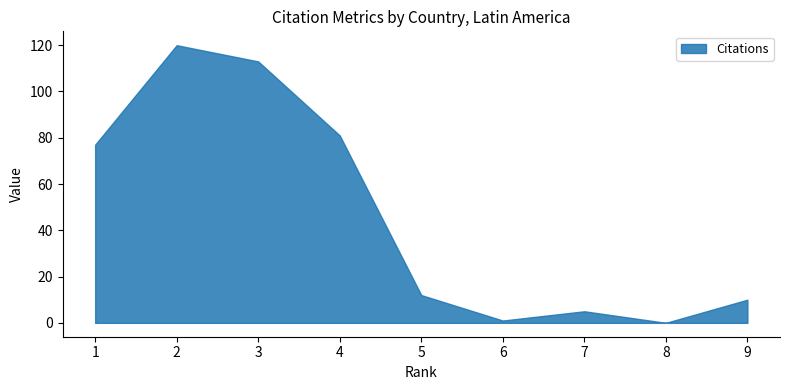

What is the change in value from 7 to 8?

-5